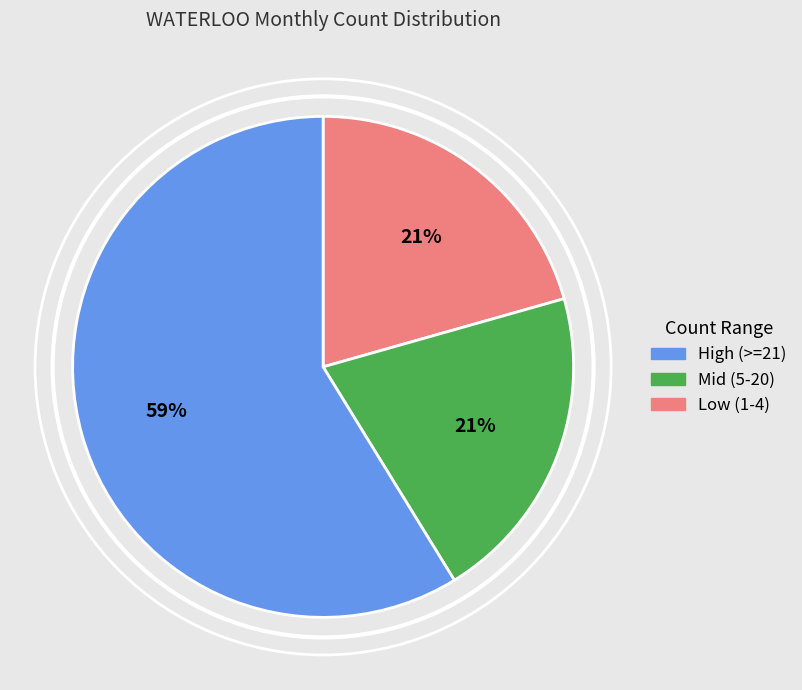

How many slices are in this pie chart?

3